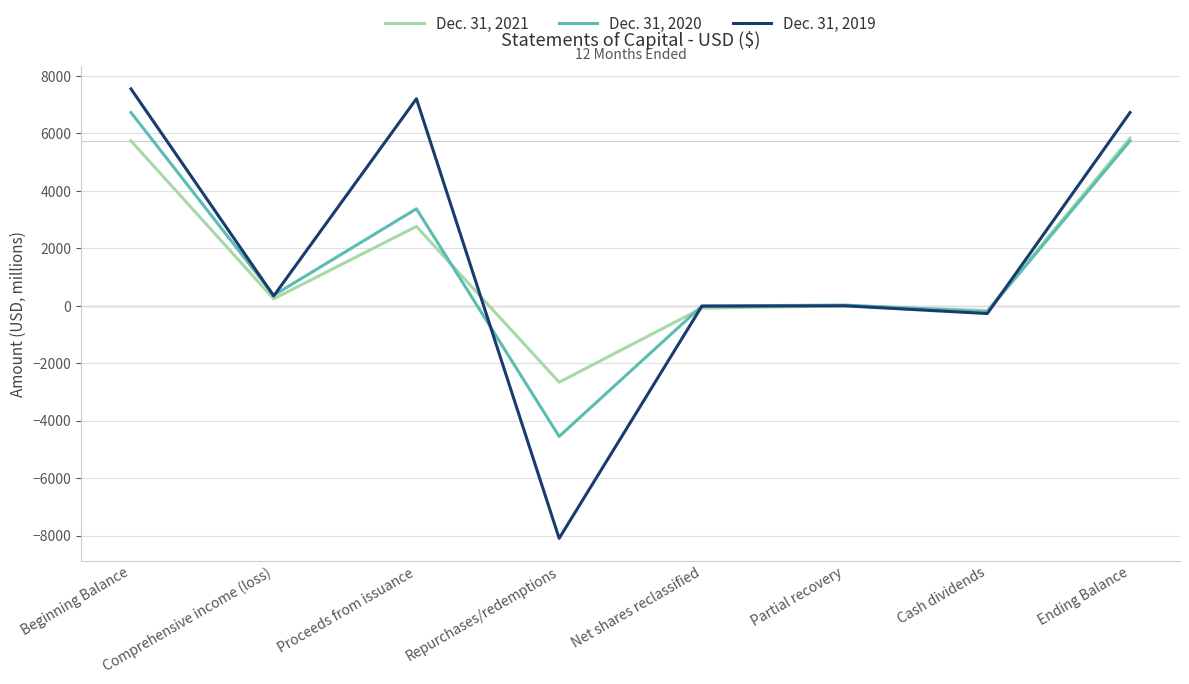

What is the difference between the maximum and second lowest values in the Dec. 31, 2020 series?

6929